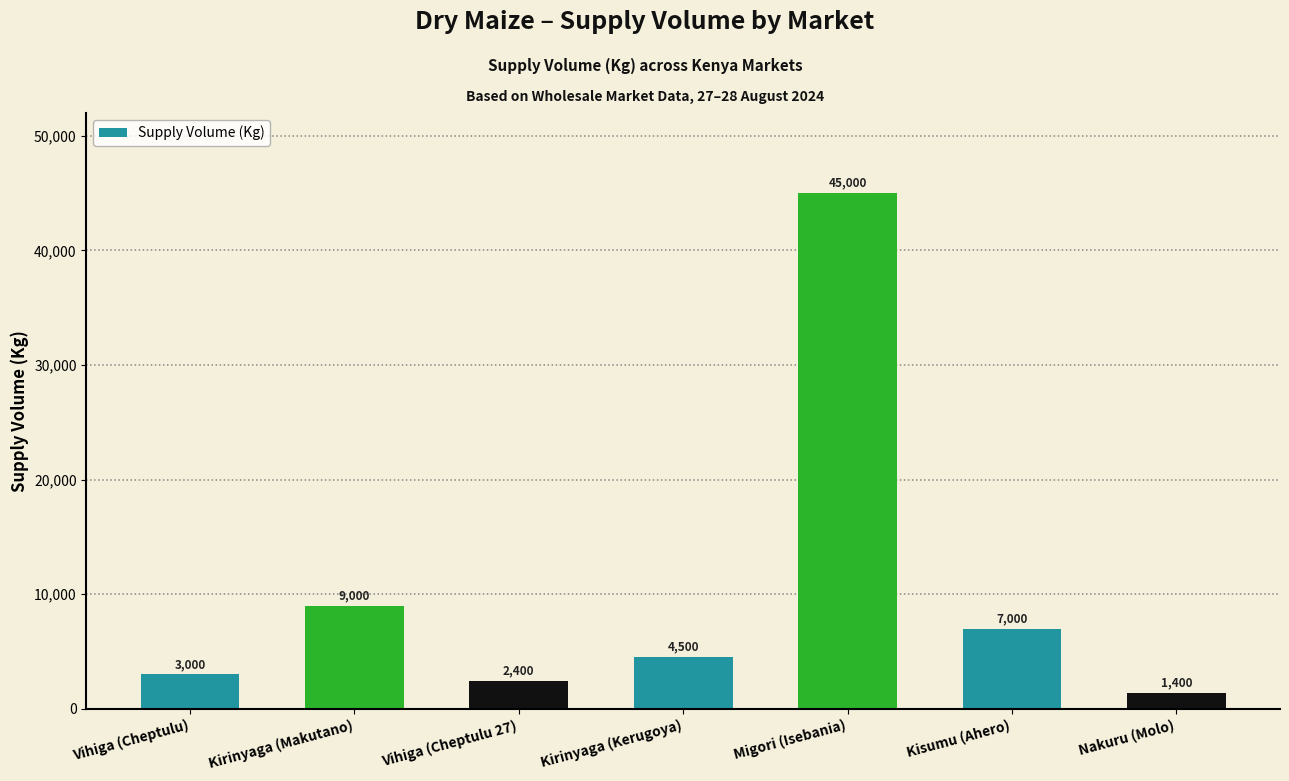

What is the difference between the maximum and second lowest values?

42600